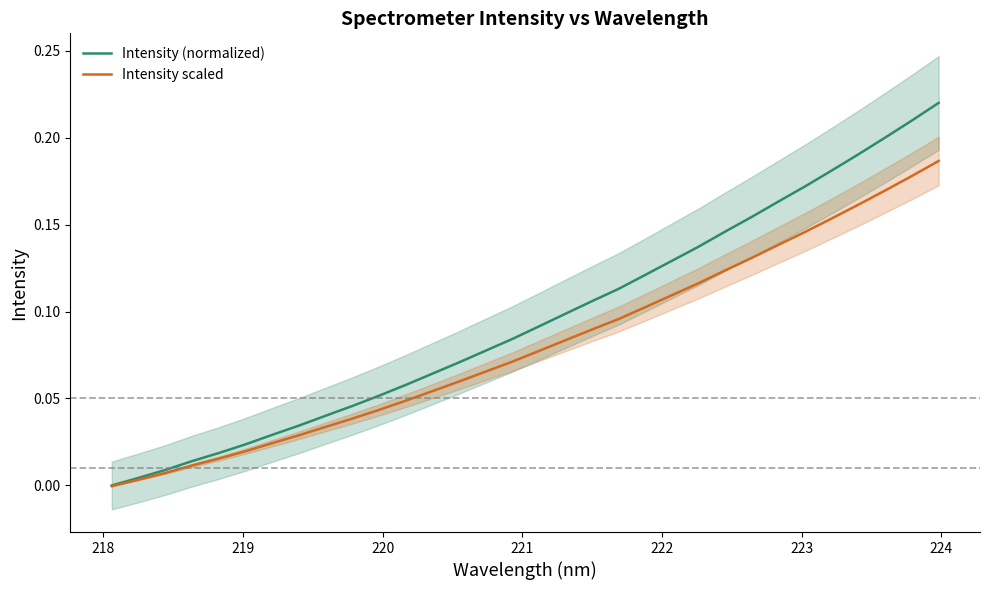

How many data points in Intensity scaled are above 0?

31